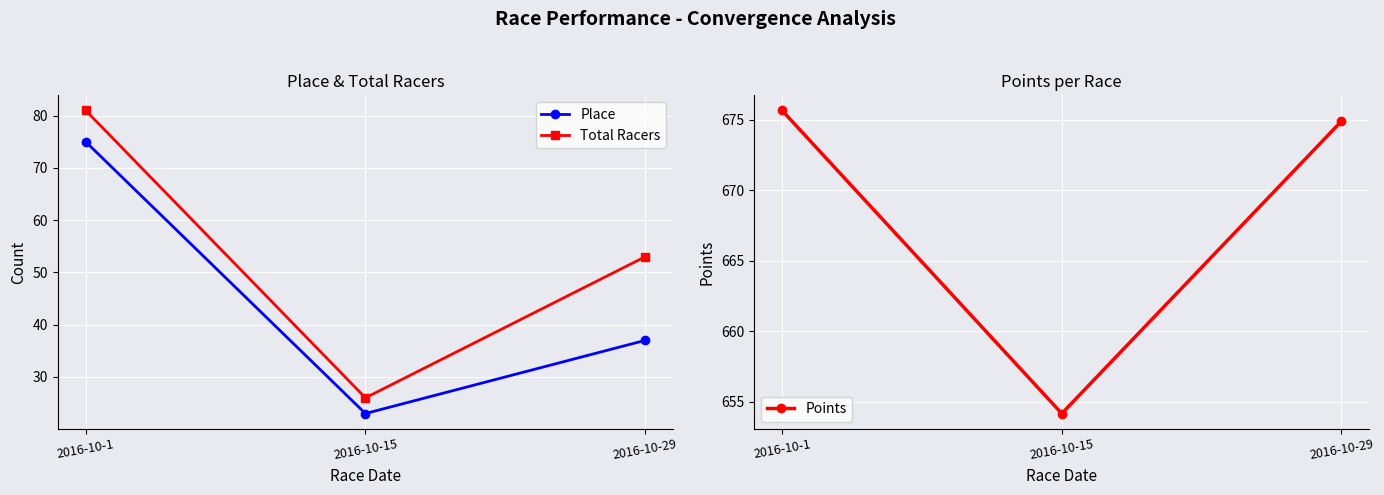

What are all the series names shown in the legend?

Place, Total Racers, Points